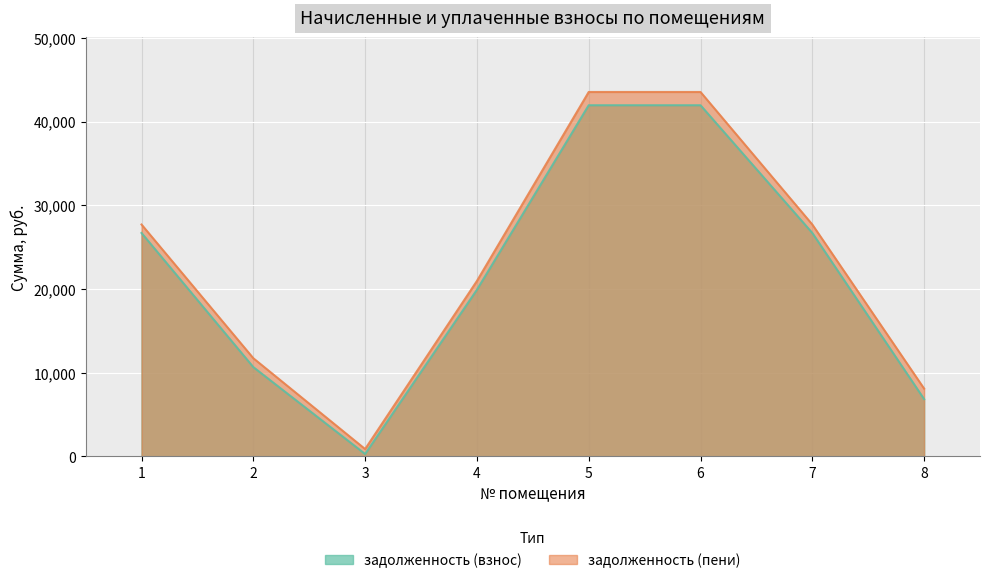

True or false: задолженность (взнос) has more than 1 points higher than both neighbors.

False